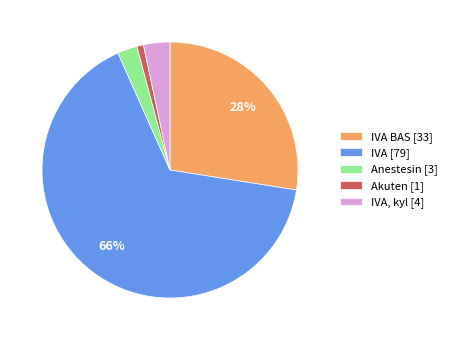

Does IVA [79] account for over 50% of the chart?

Yes